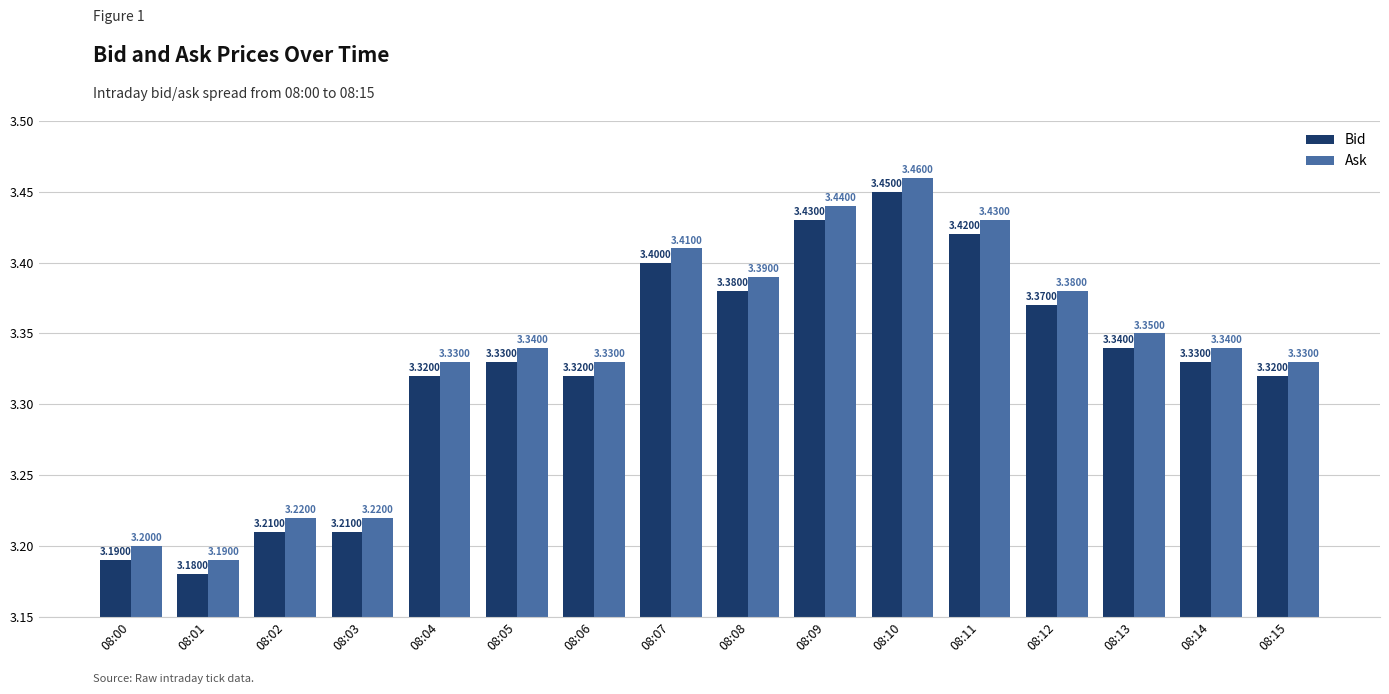

Rank the series by their average value, from highest to lowest.

Ask, Bid